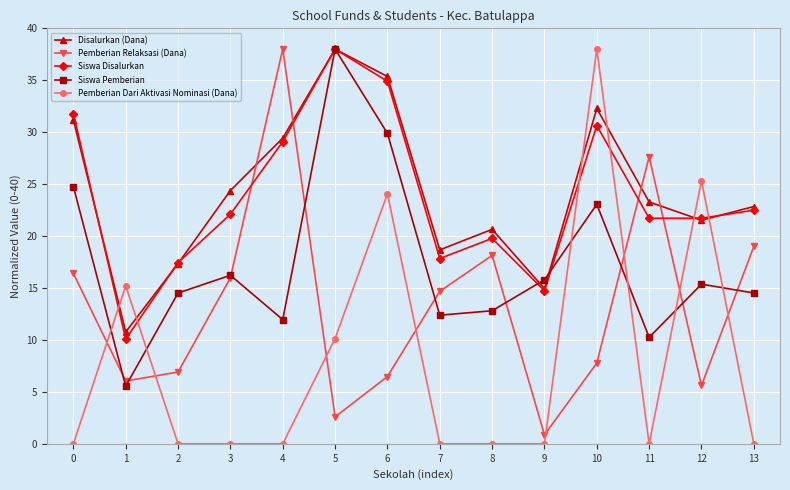

What is the difference between the Siswa Disalurkan values at 10 and 0?

1.2